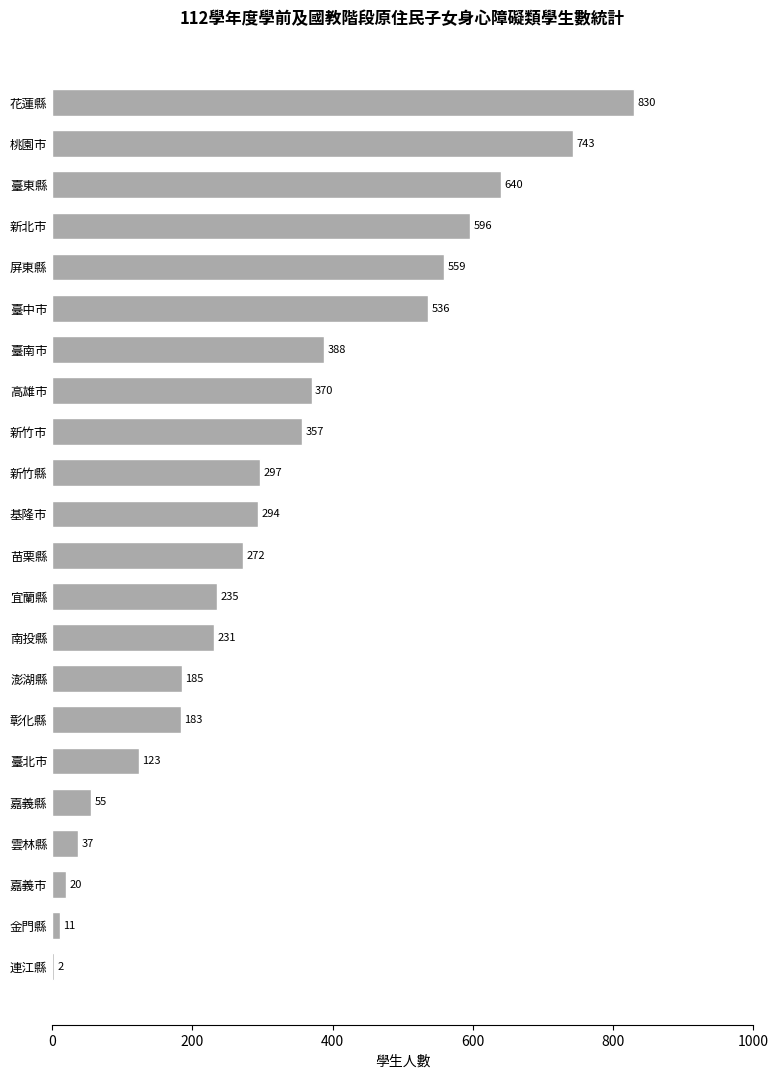

What is the sum of the values at 嘉義市 and 雲林縣?

57